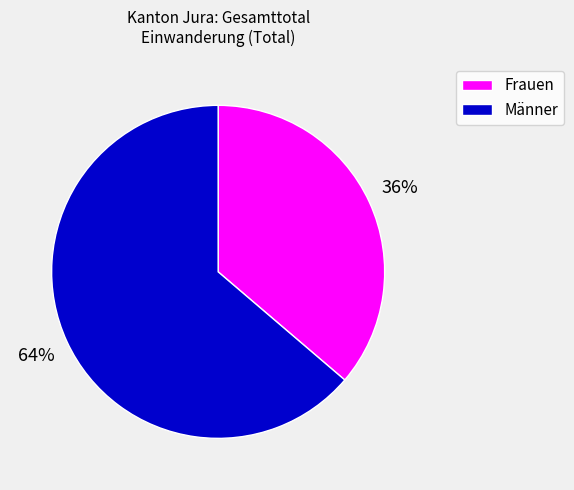

To the nearest percent, what is the combined percentage of Männer and Frauen?

100%